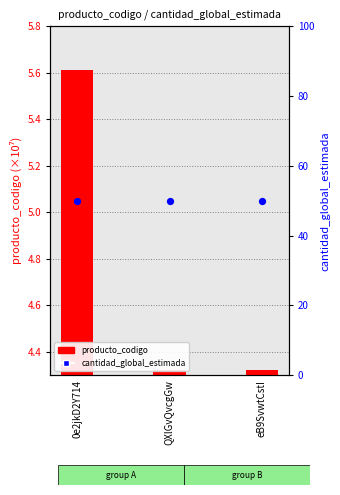

Is the value of producto_codigo at eB9SvwtCstI greater than the value of cantidad_global_estimada at eB9SvwtCstI?

No